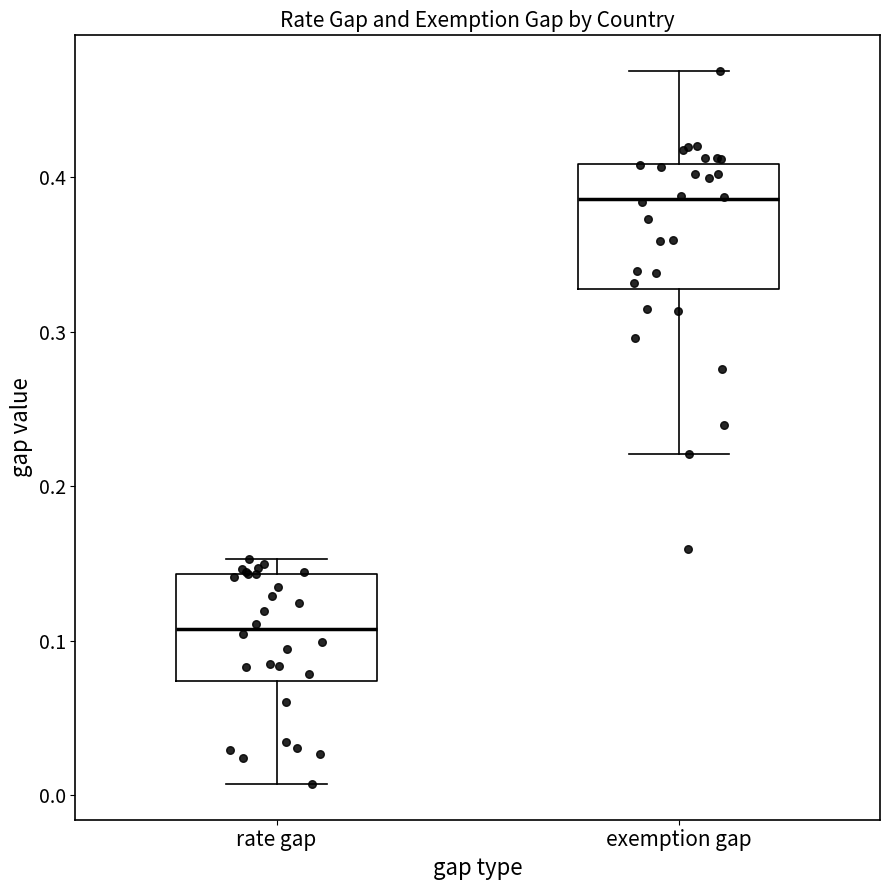

Reading left to right, read every box against the y-axis: the position of its median line, the range the box covers, and the ends of its whiskers. The values are not printed on the chart, so give them approximately, as read against the axis.

rate gap: median 0.11, box 0.07 to 0.14, whiskers 0.01 to 0.15
exemption gap: median 0.39, box 0.33 to 0.41, whiskers 0.22 to 0.47